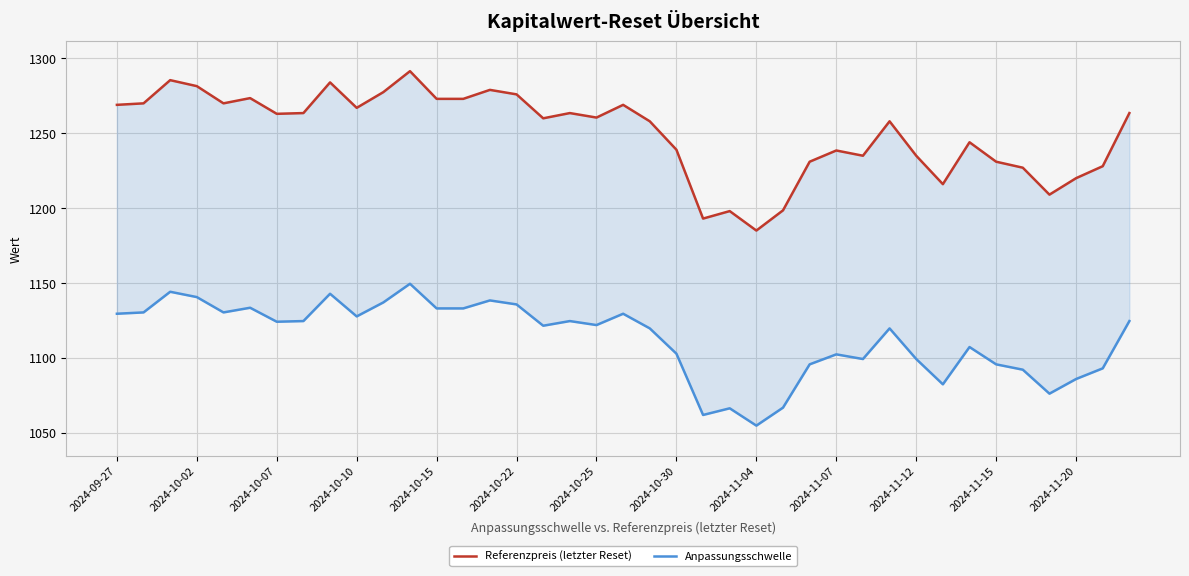

What is the approximate value of Anpassungsschwelle at 2024-09-27?

1129.4